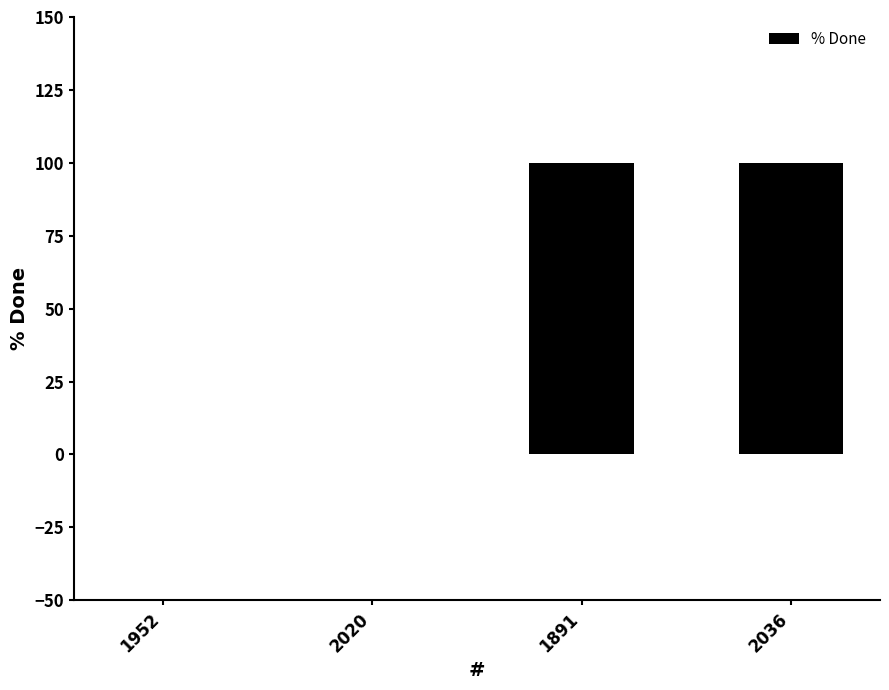

Reading left to right, what are all the values shown in this chart?

1952=0	2020=0	1891=100	2036=100